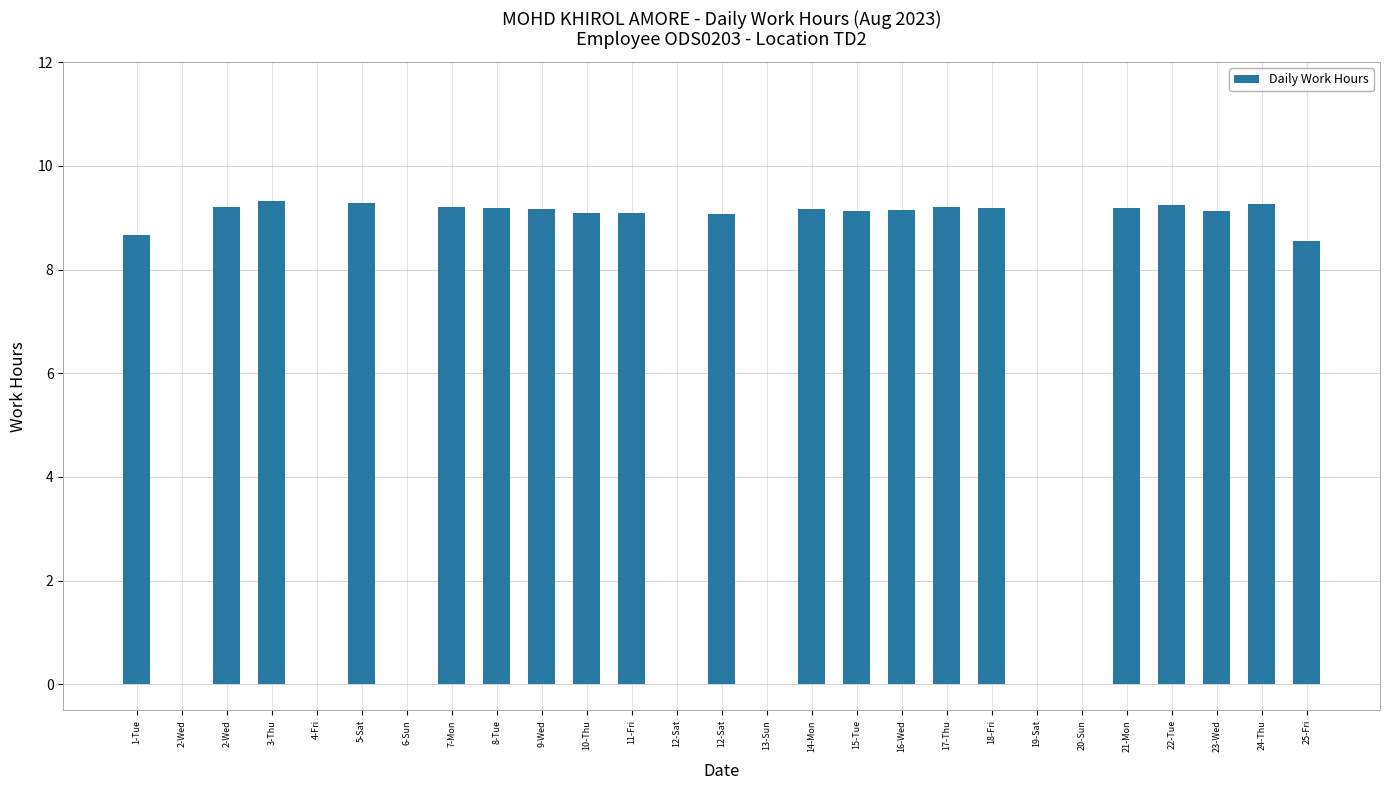

Which has a higher value, 18-Fri or 5-Sat?

5-Sat